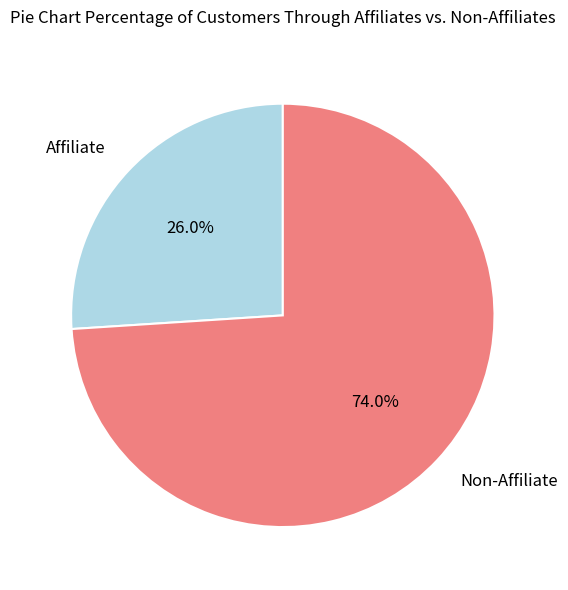

Approximately how many times larger is the value at Affiliate compared to Non-Affiliate?

0.4